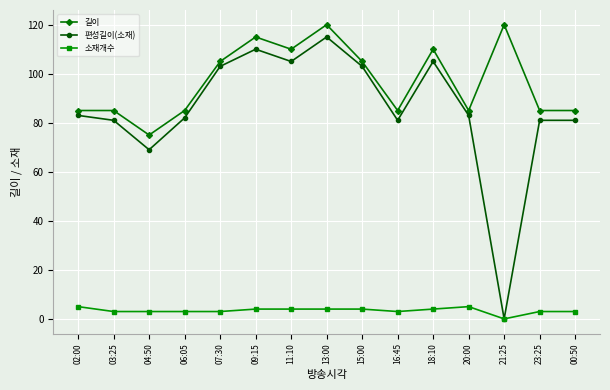

What position from the right is 21:25?

3